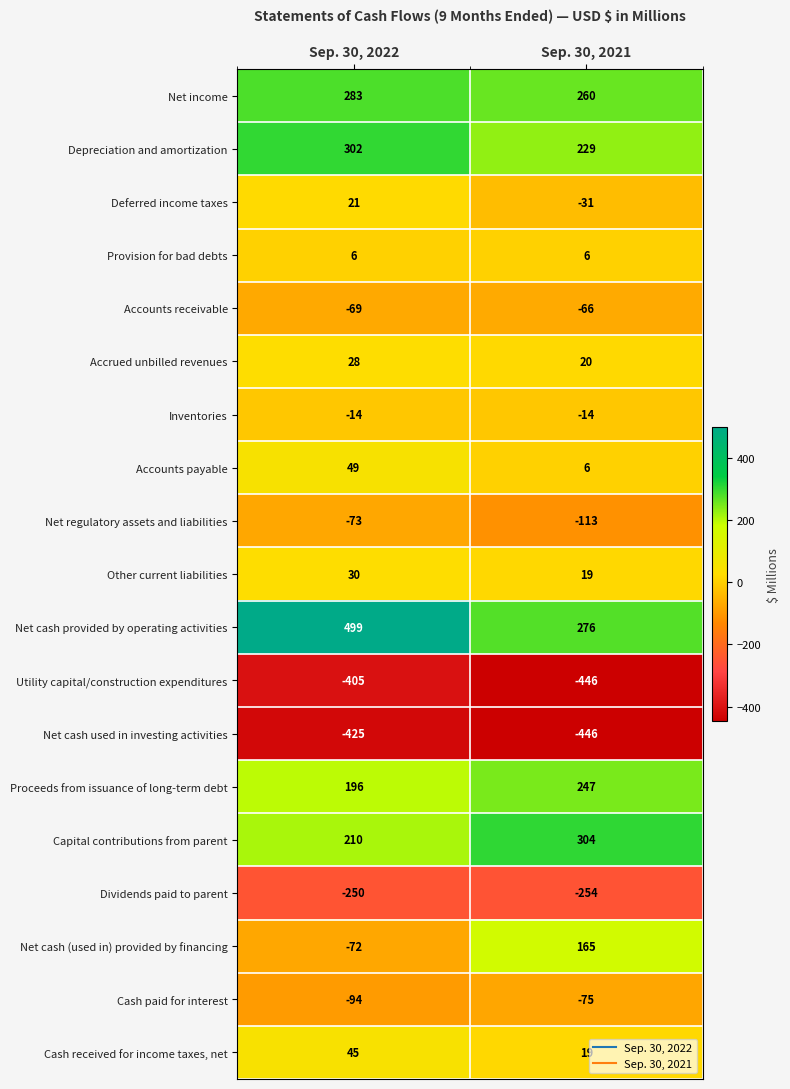

What is the spread (max minus min) of values at Sep. 30, 2022?

924